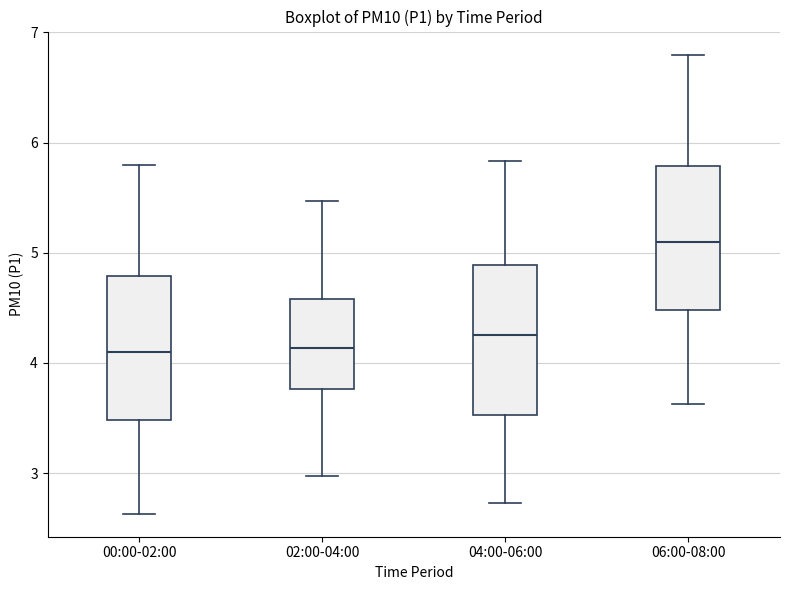

Which box's median line is the highest?

06:00-08:00